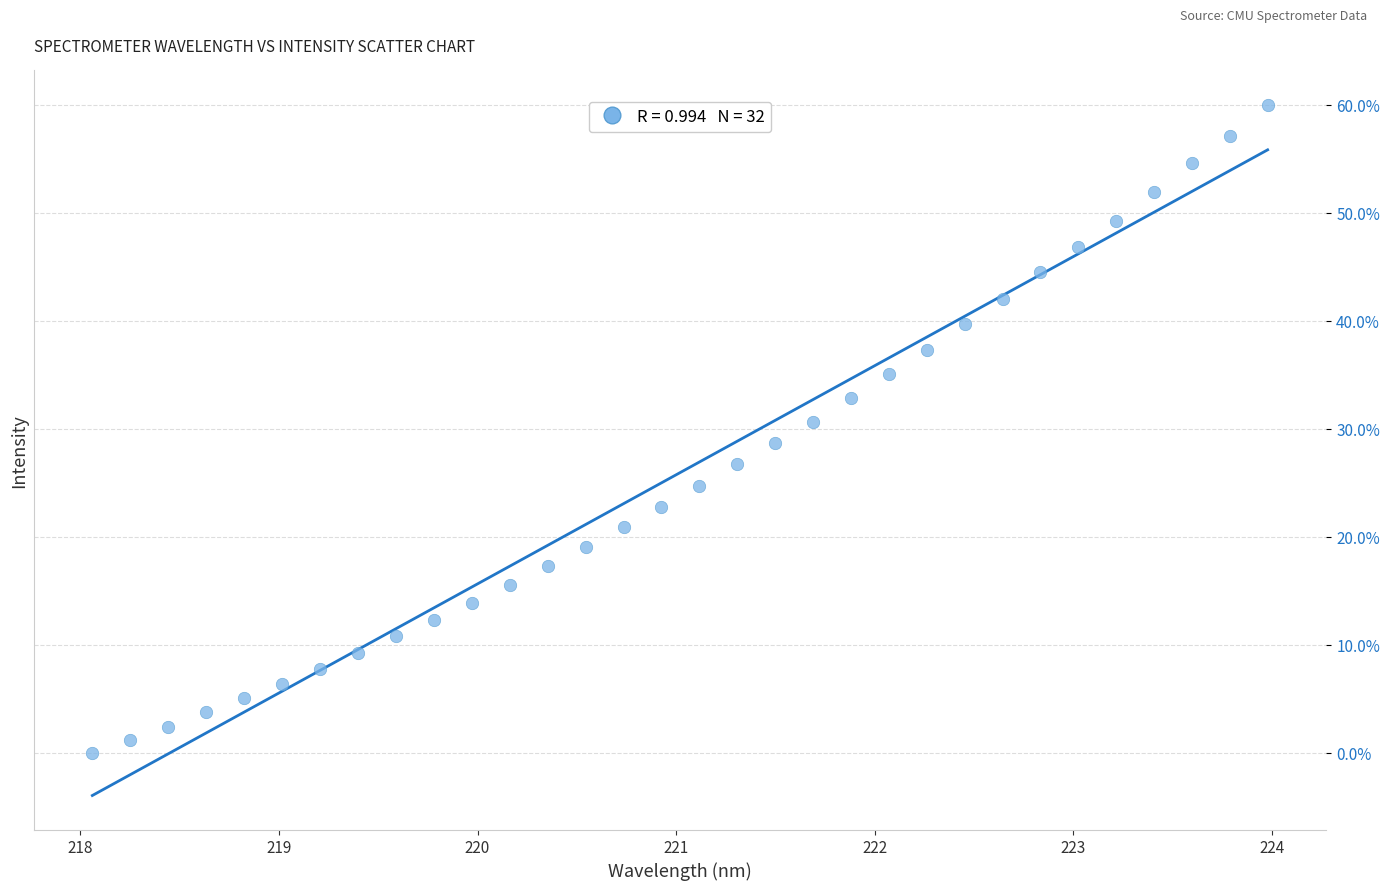

What is the range of Y values (max minus min)?

60.0